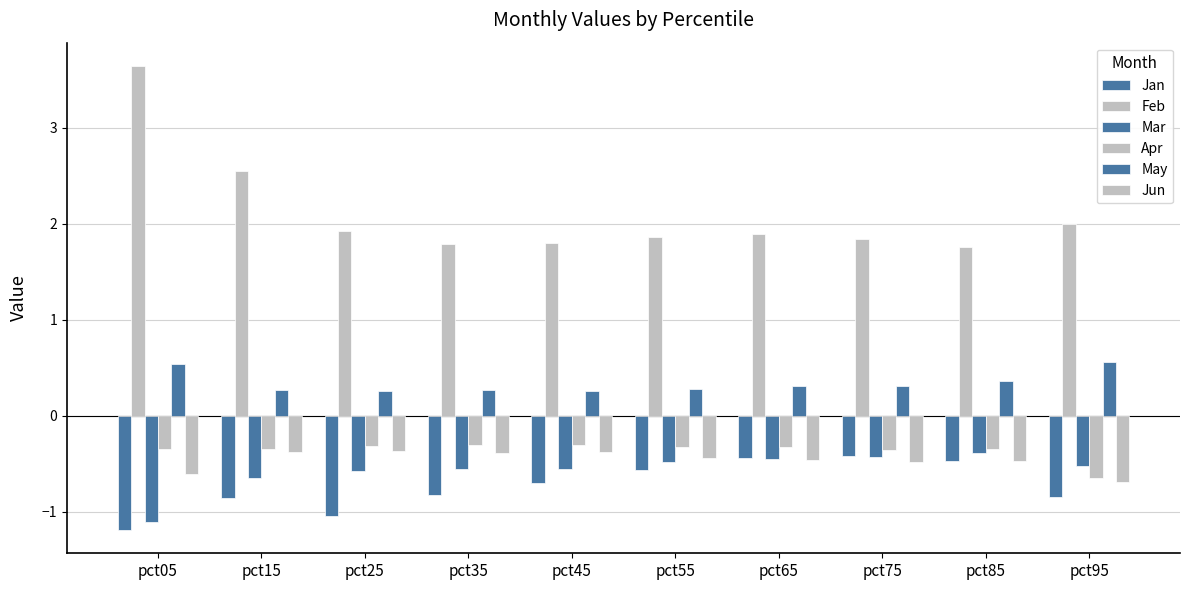

How many data points does each series have?

10